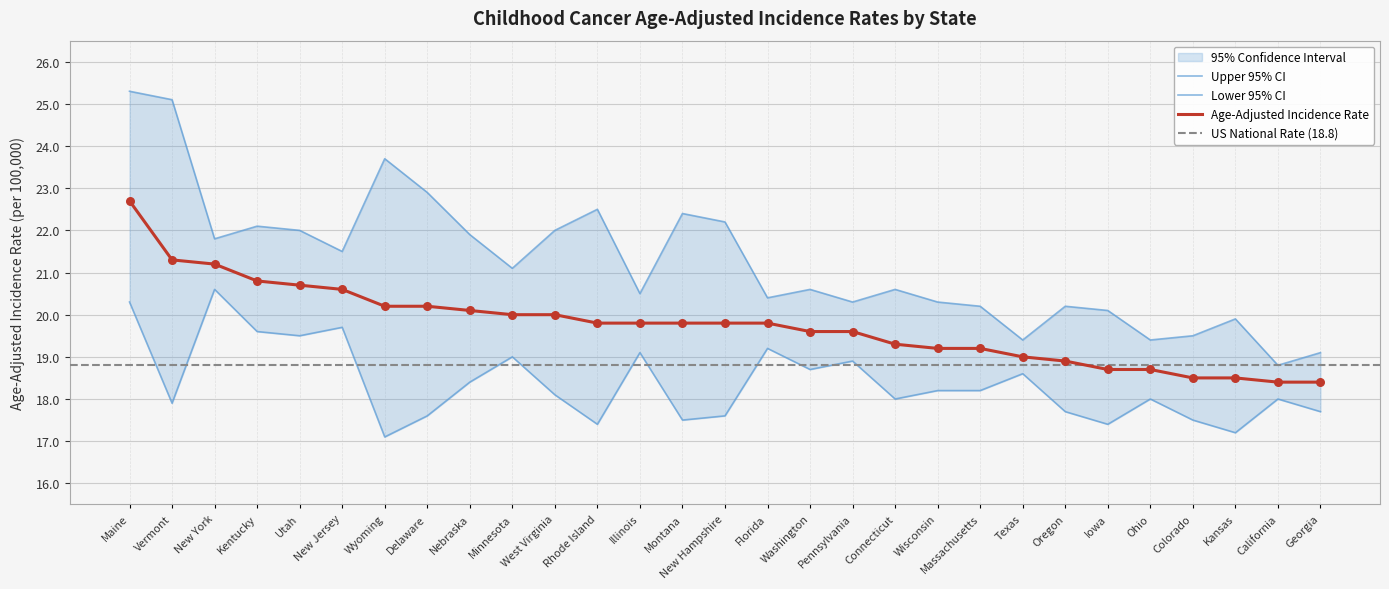

What is the approximate value of Age-Adjusted Incidence Rate at Minnesota?

20.0